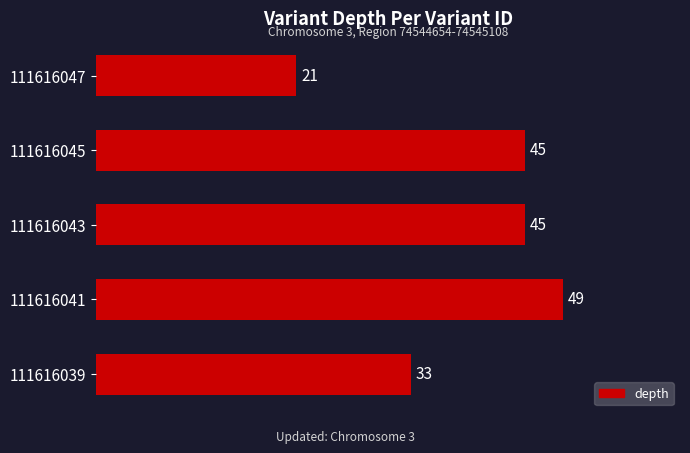

How many values are below 45?

2